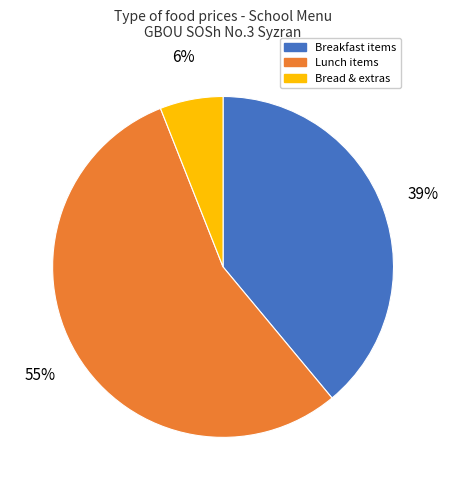

How many slices are in this pie chart?

3